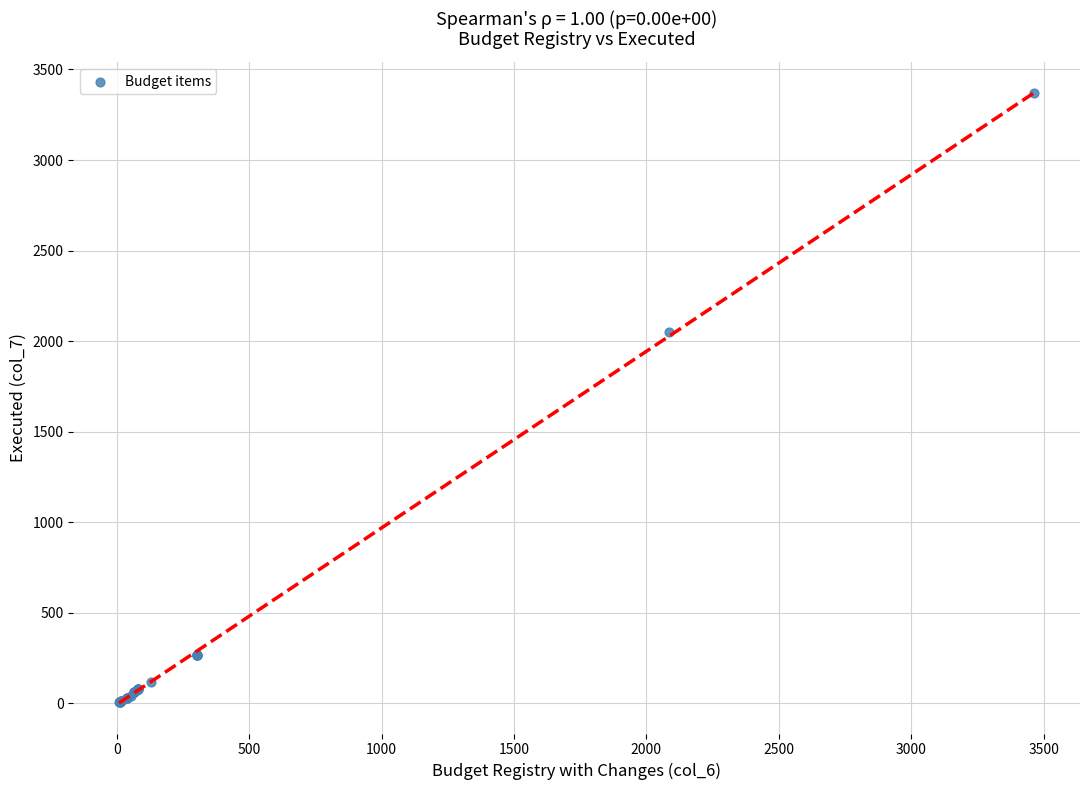

What Y value in the scatter plot is closest to 1688?

2049.8